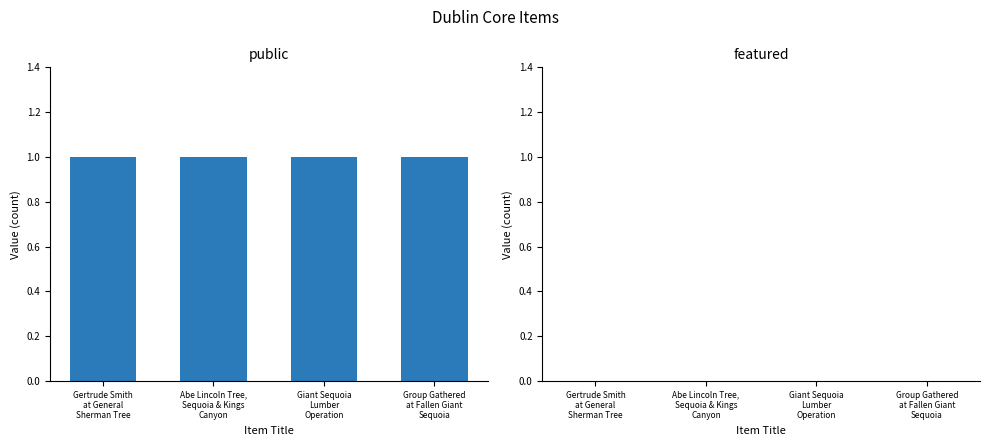

What is the value of the public bar at the 3rd from the left?

1